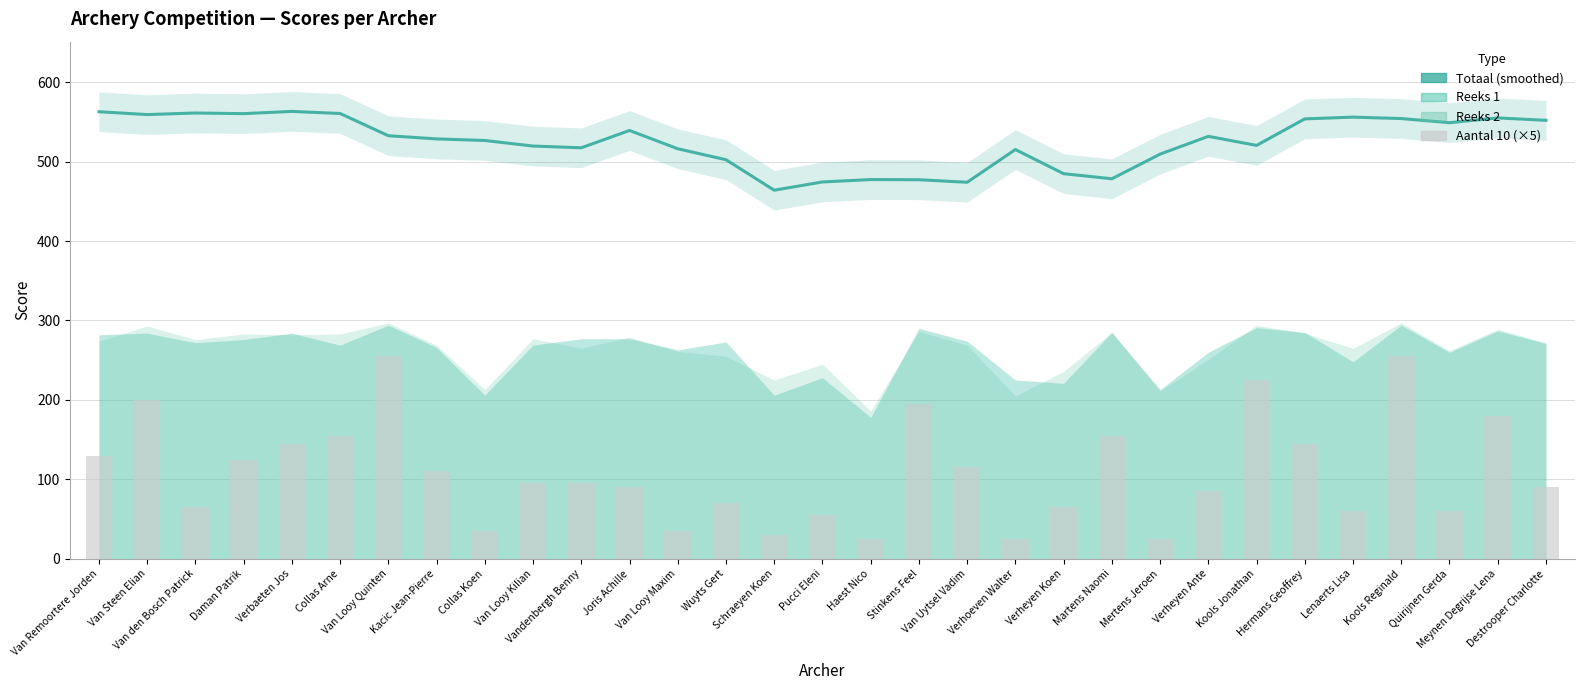

How many values in the Aantal 10 (×5) series exceed 95?

14